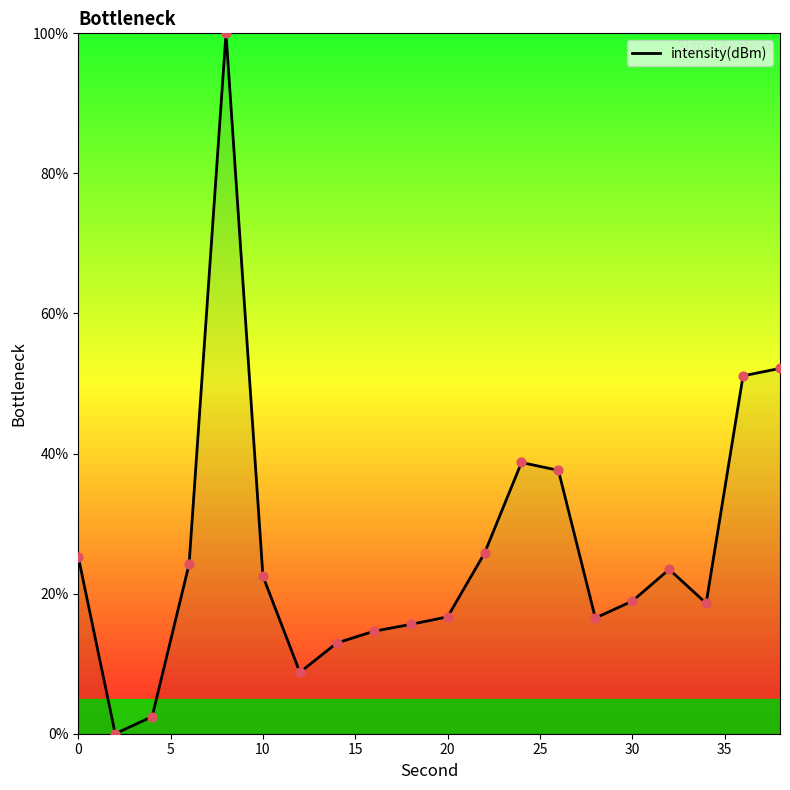

What is the greatest value displayed?

100.0